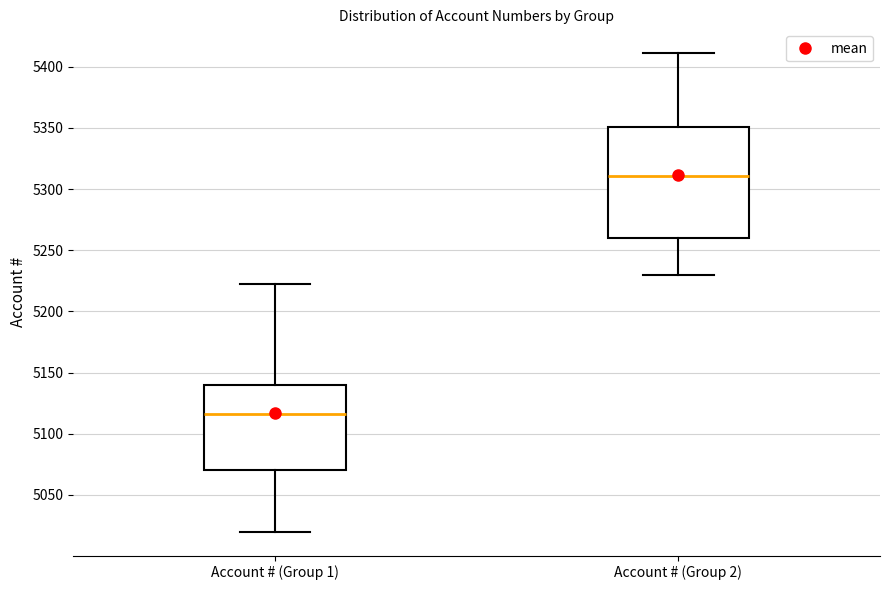

Reading left to right, read every box against the y-axis: the position of its median line, the range the box covers, and the ends of its whiskers. The values are not printed on the chart, so give them approximately, as read against the axis.

Account # (Group 1): median 5115, box 5070 to 5140, whiskers 5020 to 5220
Account # (Group 2): median 5310, box 5260 to 5350, whiskers 5230 to 5410